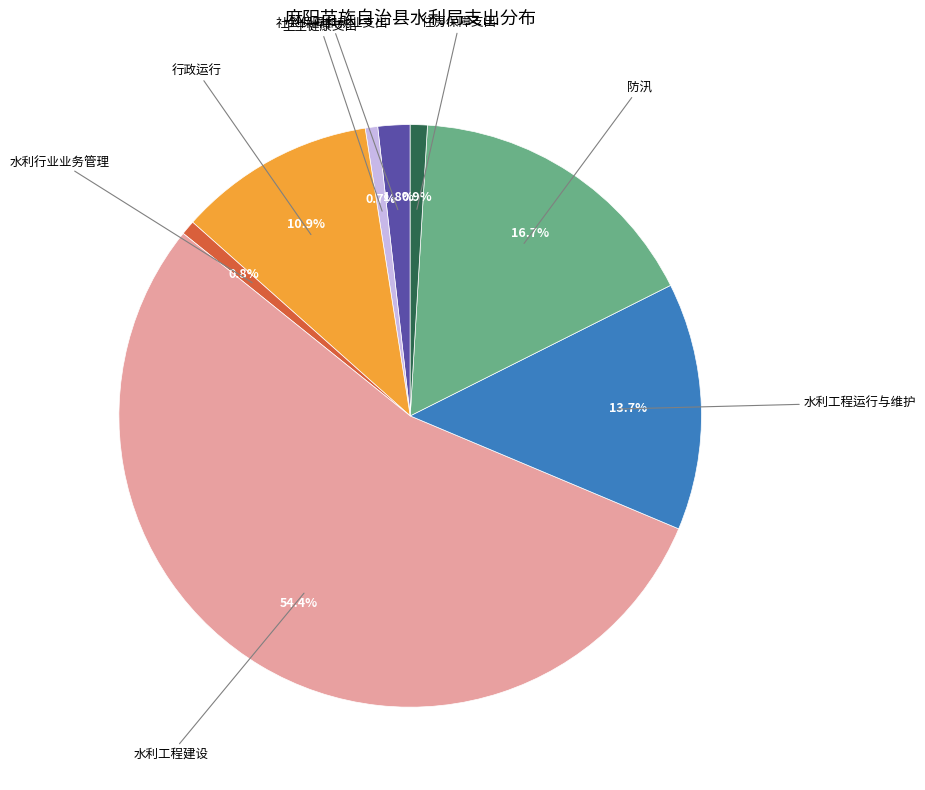

Is there a majority slice in this chart?

Yes